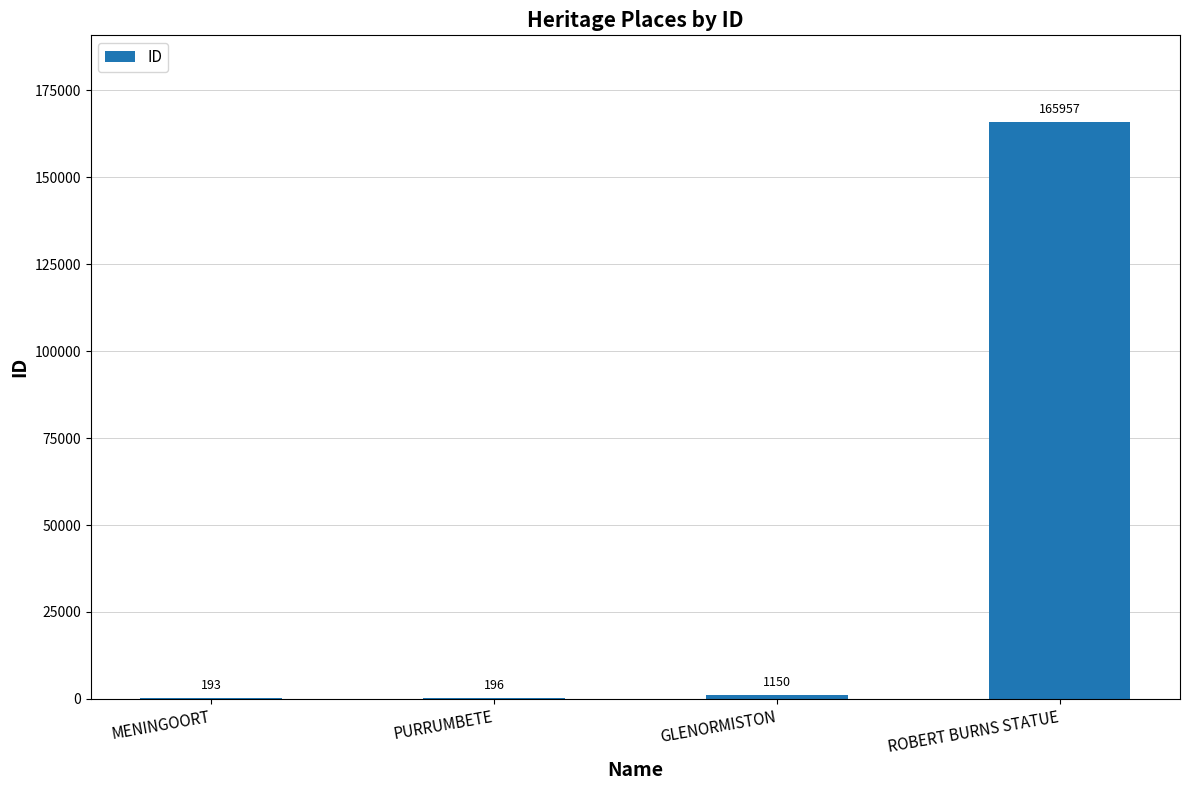

Which has a higher value, GLENORMISTON or MENINGOORT?

GLENORMISTON